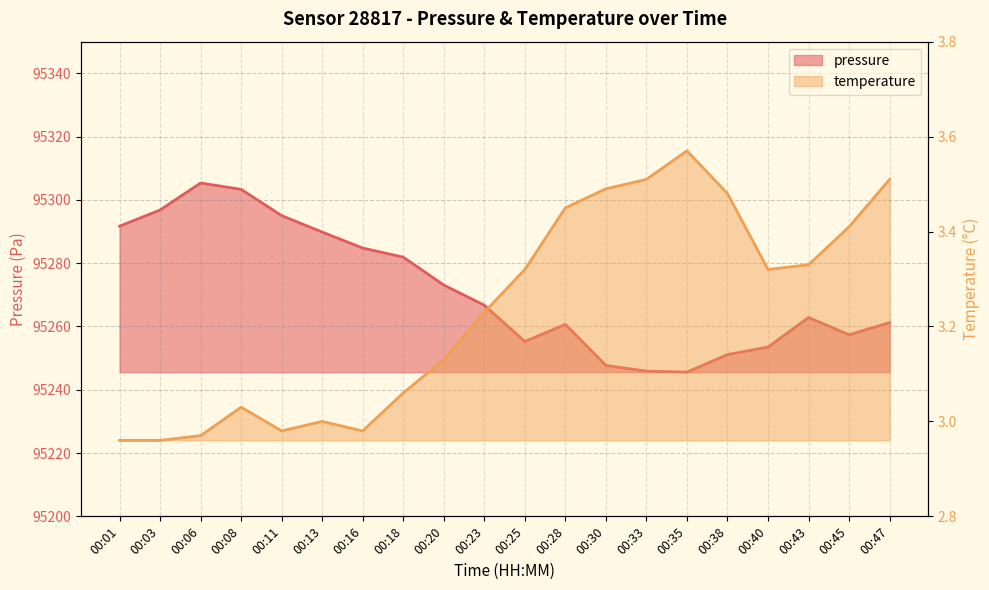

How many interior local peaks does the temperature series have?

3